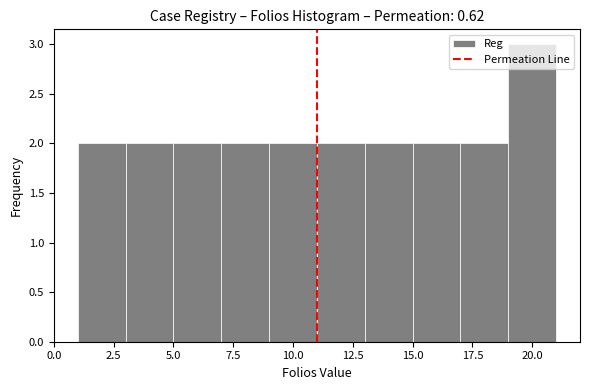

Reading left to right, transcribe this chart: for each bar, give the range it covers on the x-axis and its height. The values are not printed on the chart, so give them approximately, as read against the axis.

1 to 3: 2
3 to 5: 2
5 to 7: 2
7 to 9: 2
9 to 11: 2
11 to 13: 2
13 to 15: 2
15 to 17: 2
17 to 19: 2
19 to 21: 3